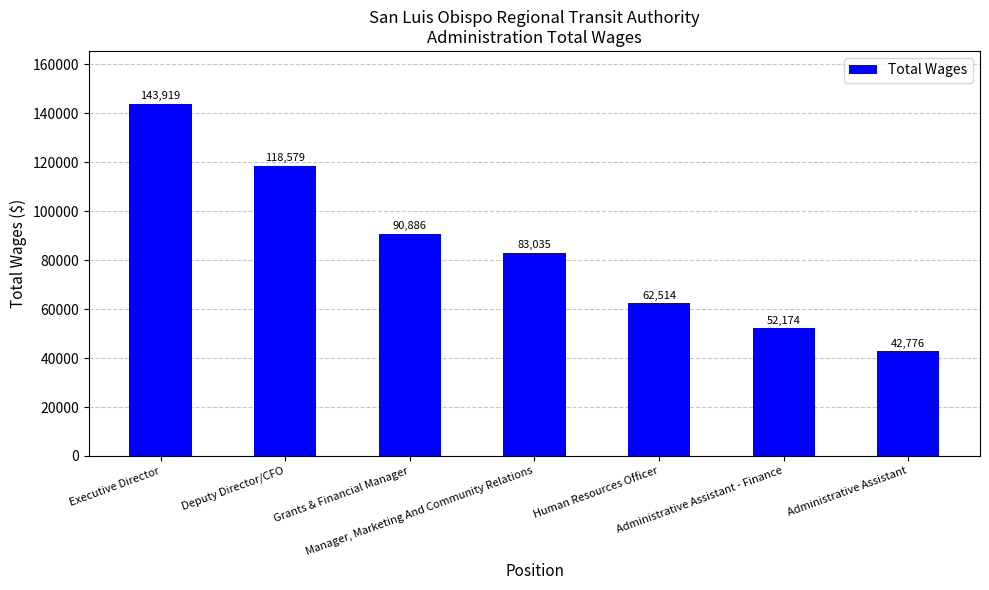

The value at Human Resources Officer is 62514. True or false?

True